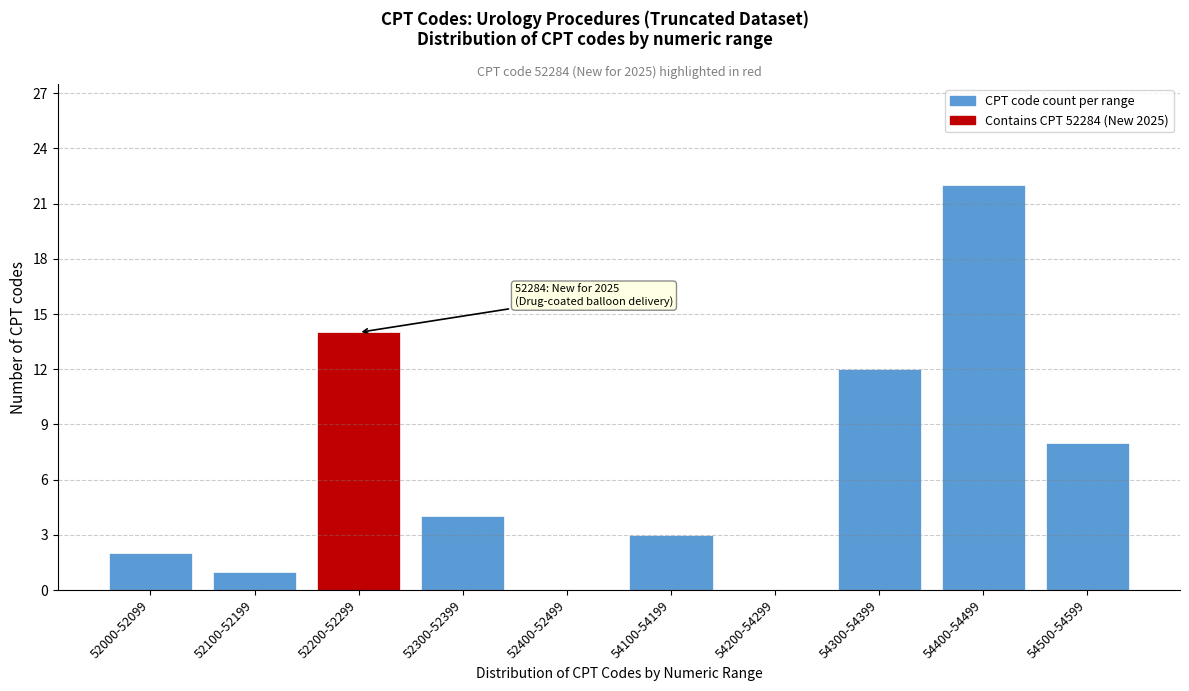

Reading left to right, list all the values displayed in this chart.

52000-52099=2	52100-52199=1	52200-52299=14	52300-52399=4	52400-52499=0	54100-54199=3	54200-54299=0	54300-54399=12	54400-54499=22	54500-54599=8